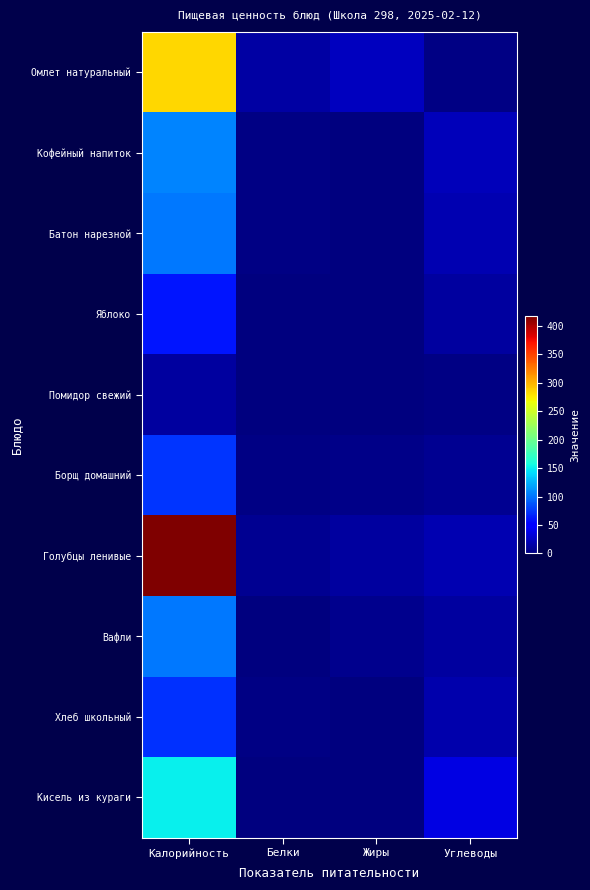

What is the maximum value shown in the chart?

417